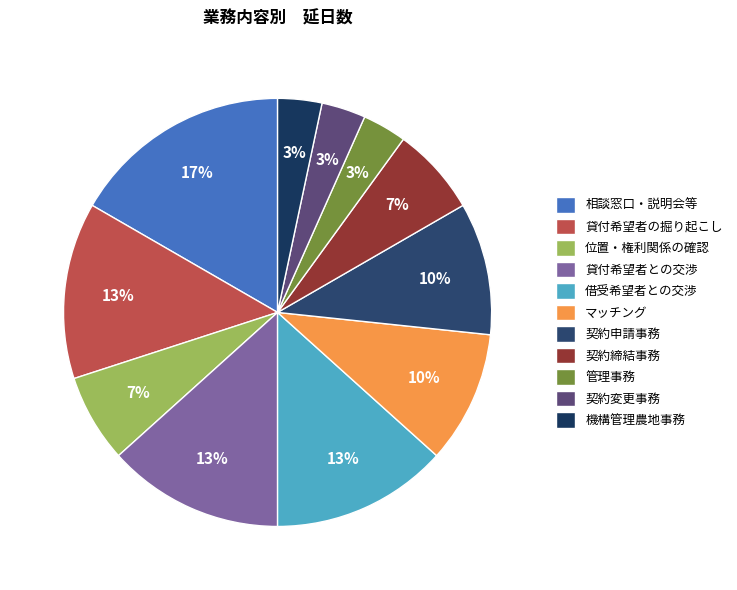

The 契約締結事務 slice represents 20% of the pie. True or false?

False